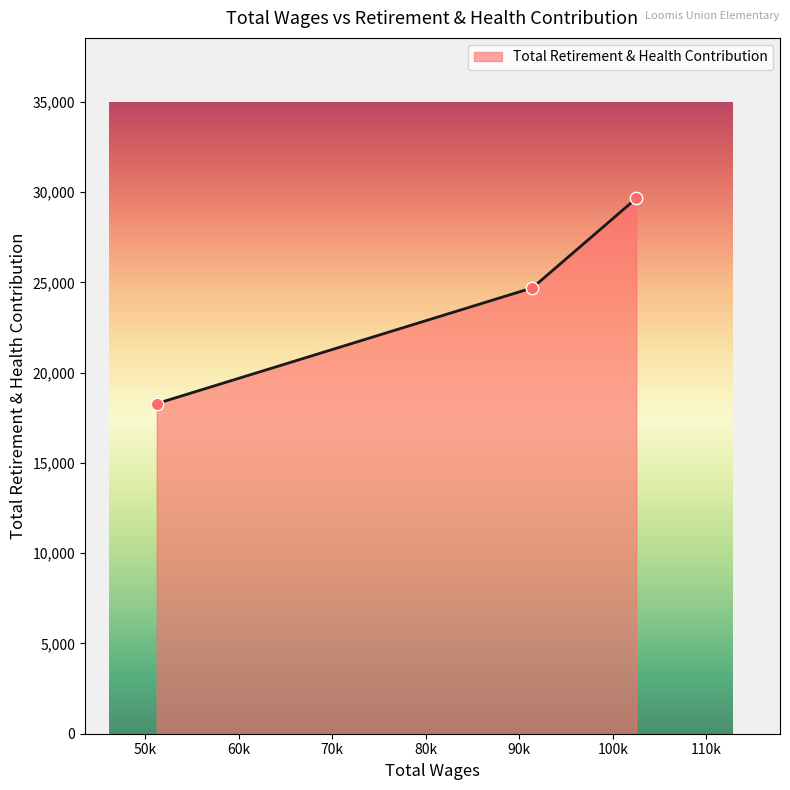

What is the difference between the maximum and minimum values?

11360